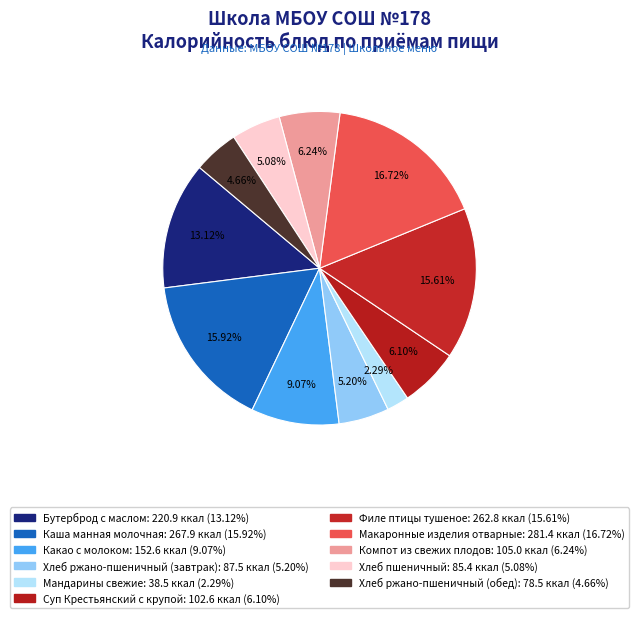

How many slices are in this pie chart?

11